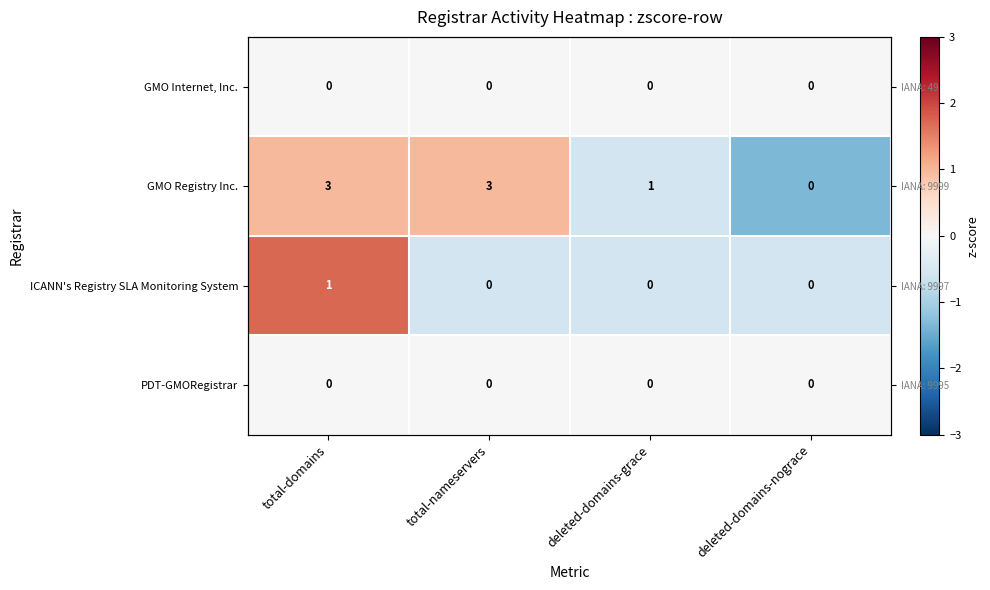

How many data points in ICANN's Registry SLA Monitoring System are less than 0?

3